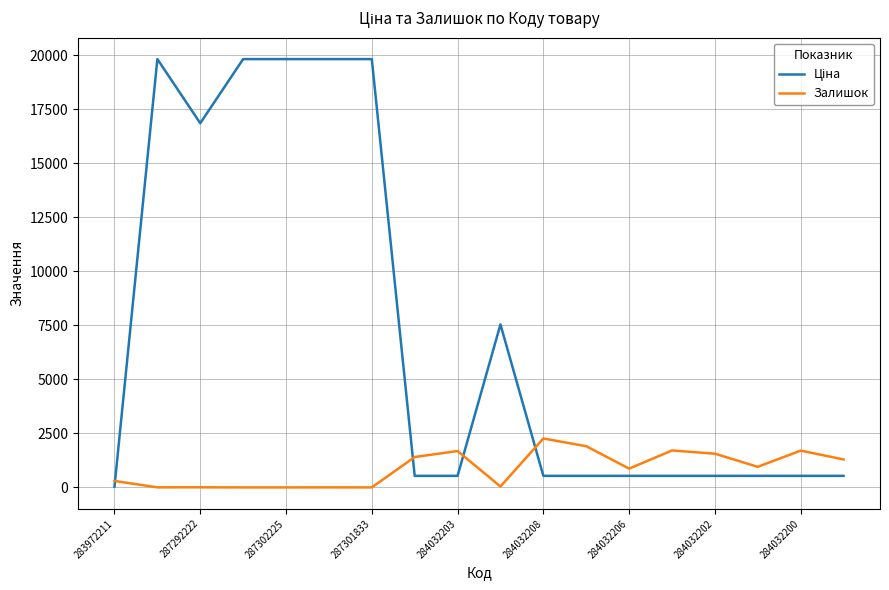

What is the difference between the maximum and minimum values in the Залишок series?

2265.0